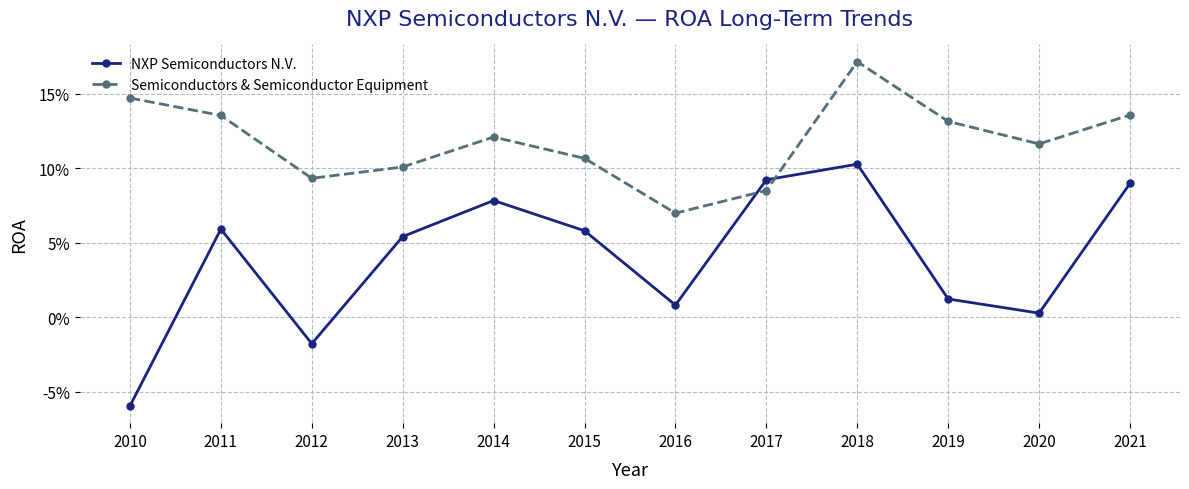

Does the chart have visible grid lines?

Yes